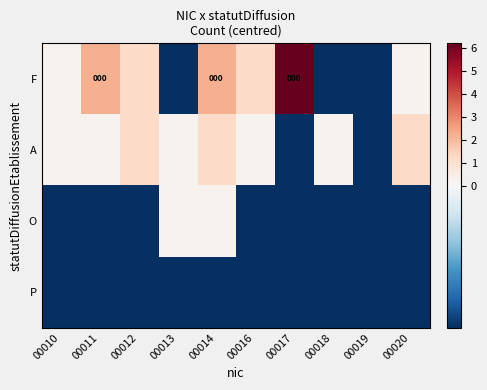

At which category does the chart reach its minimum across all series?

00013